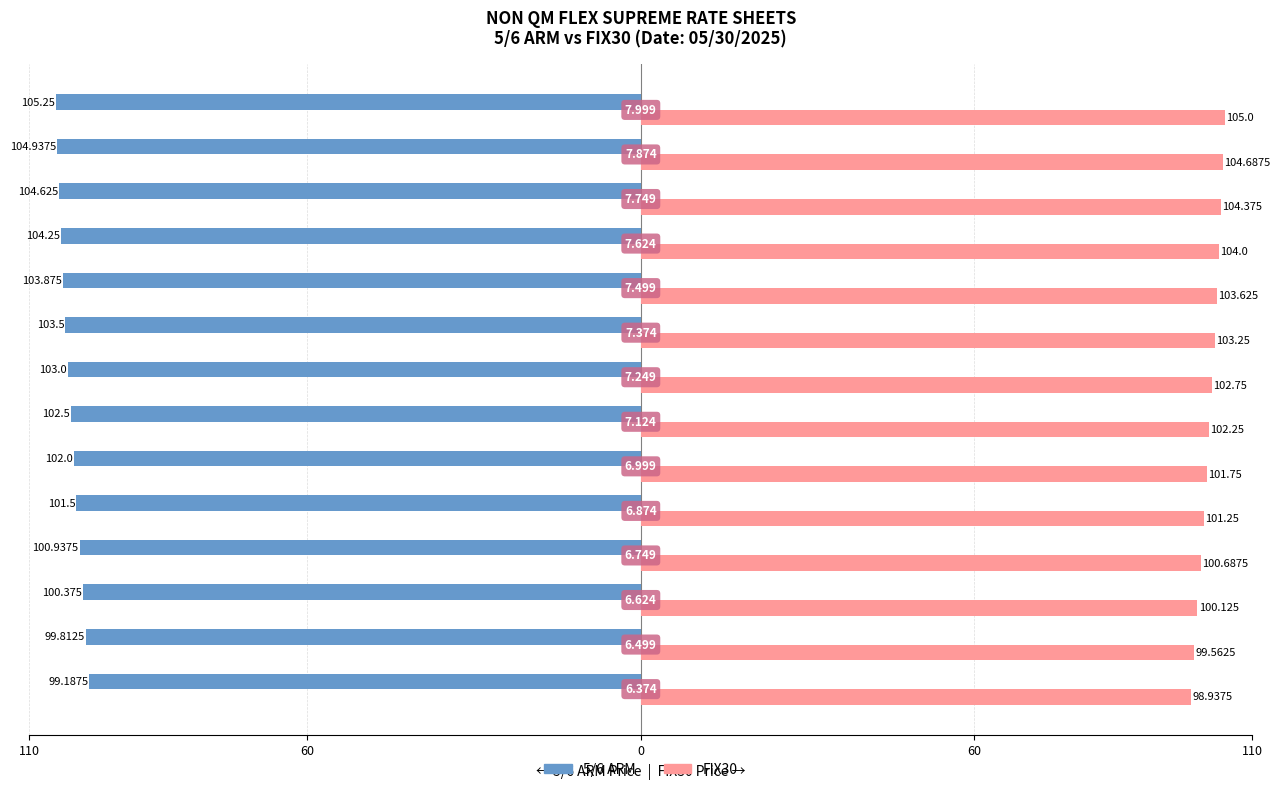

What are all the series names shown in the legend?

5/6 ARM, FIX30